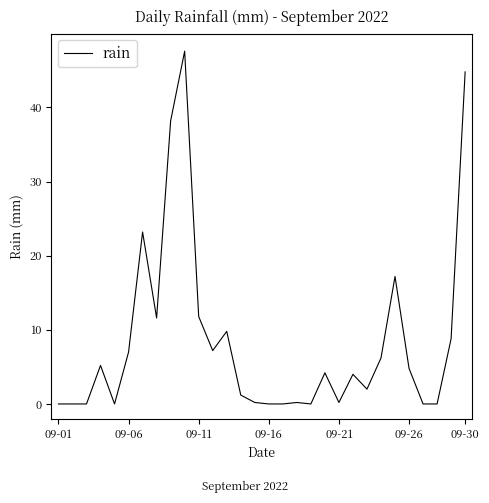

What is the maximum value shown in the chart?

47.6